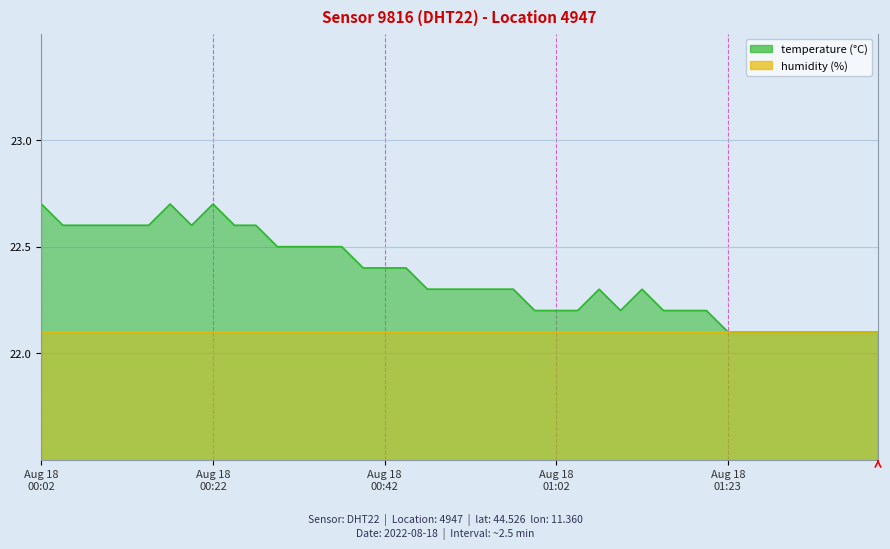

At which label is the value closest to 22?

Aug 18 01:23